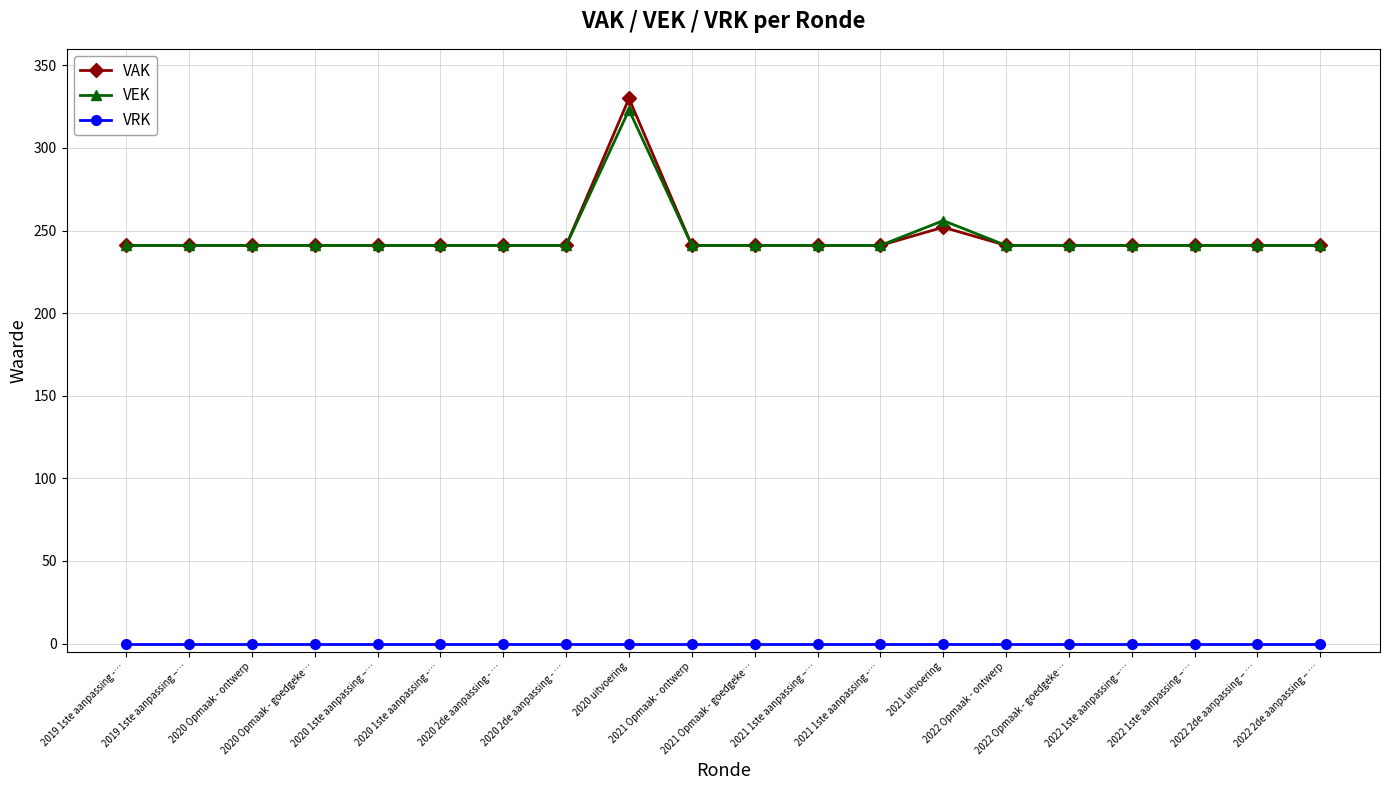

Rank the series by their maximum value, from lowest to highest.

VRK, VEK, VAK